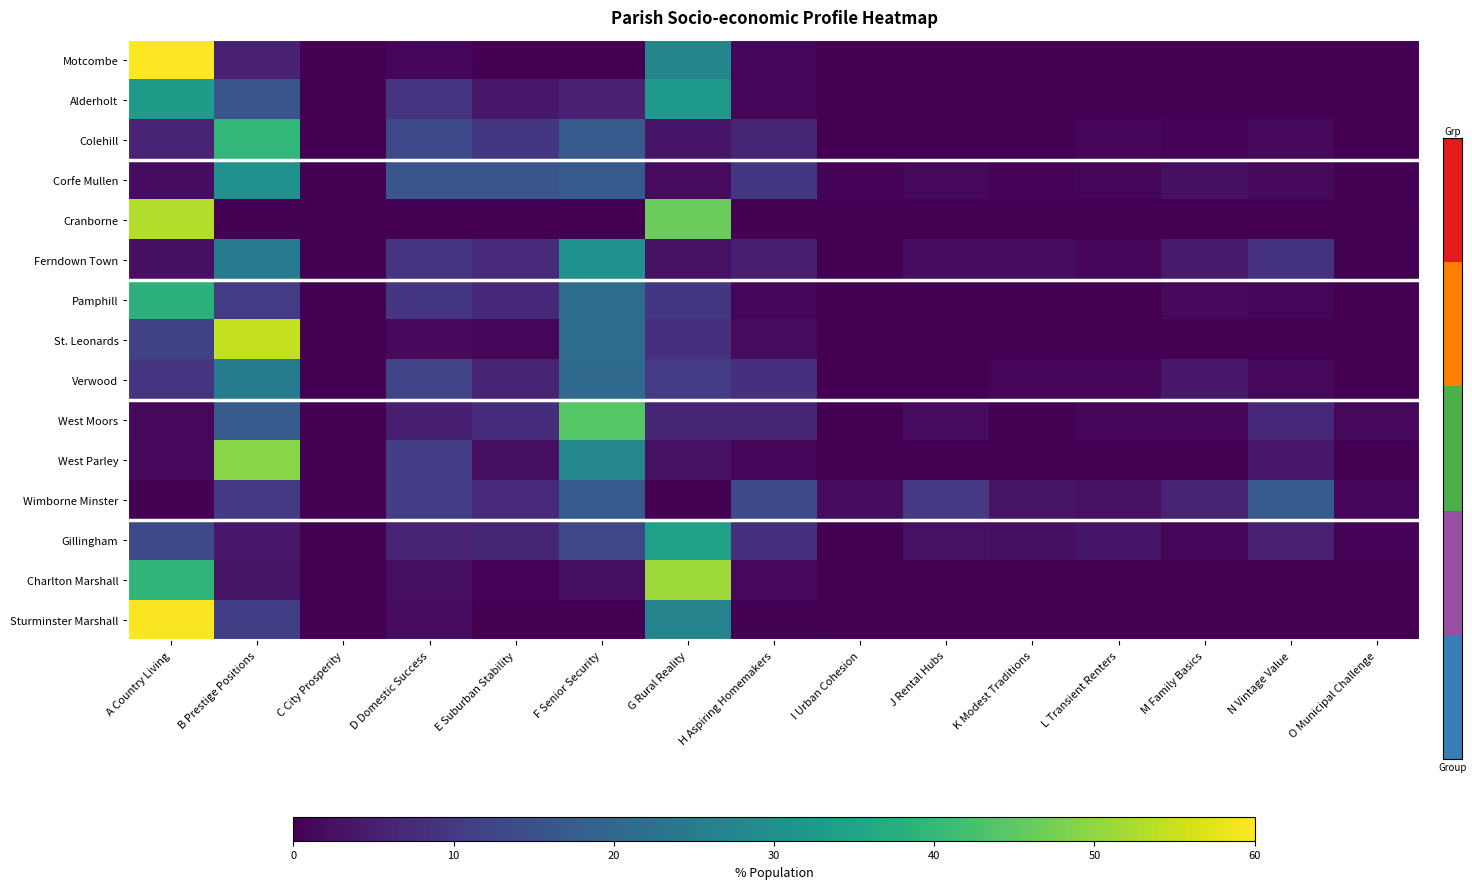

Between K Modest Traditions and H Aspiring Homemakers, which is larger?

H Aspiring Homemakers